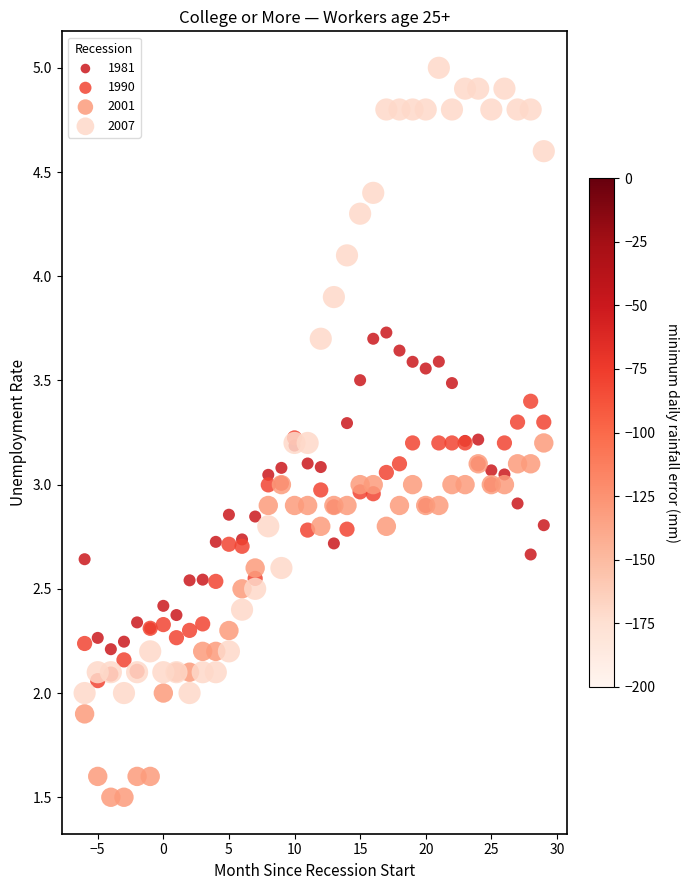

Which series has the widest spread of Y values?

2007